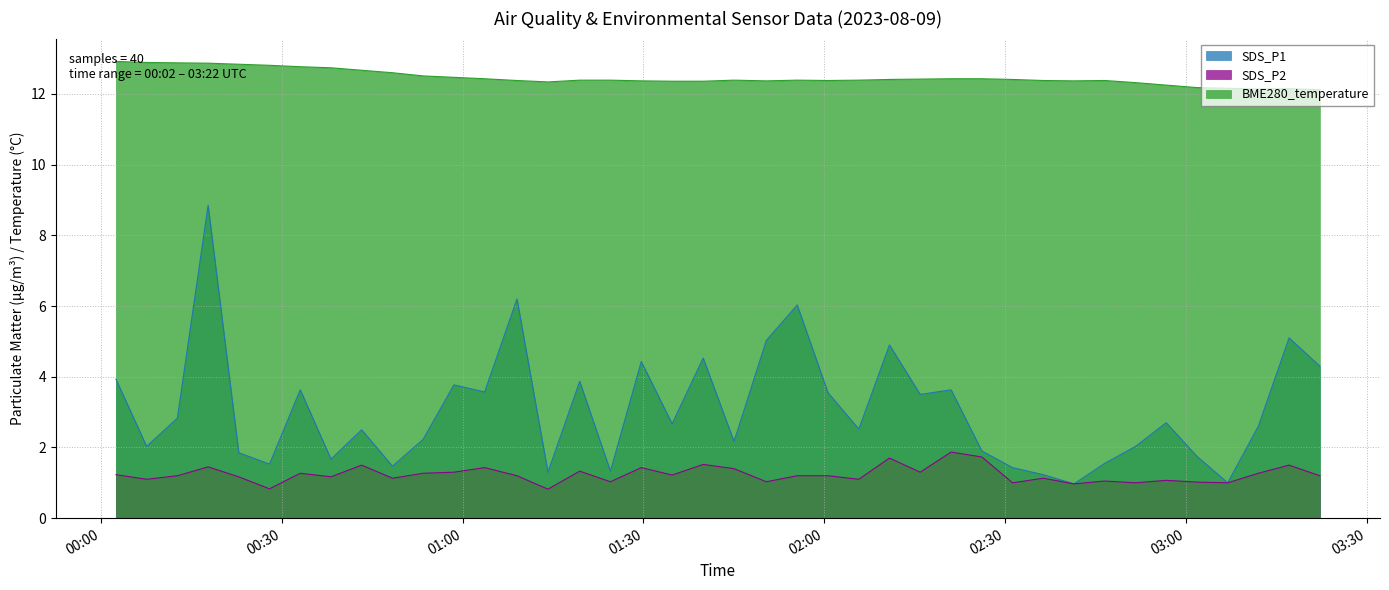

Where is BME280_temperature nearest to the value 12?

2023/08/09 03:22:12